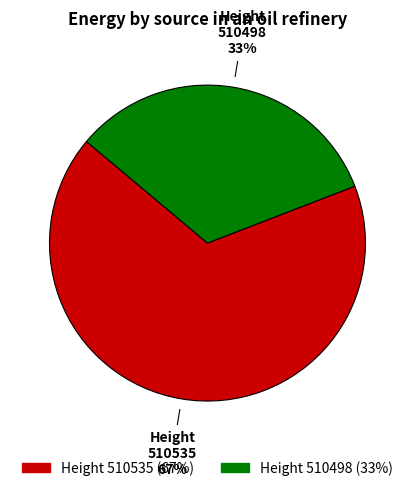

How many slices are in this pie chart?

2